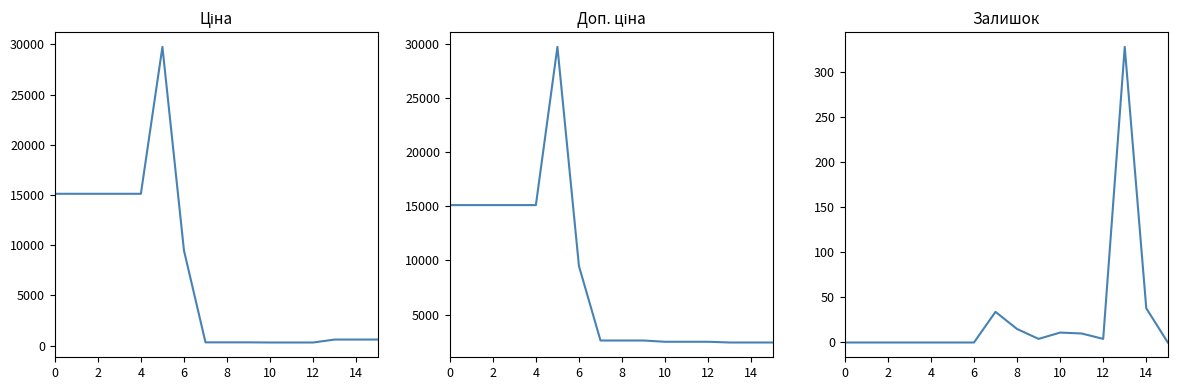

What is the label of the 4th point from the left?

6